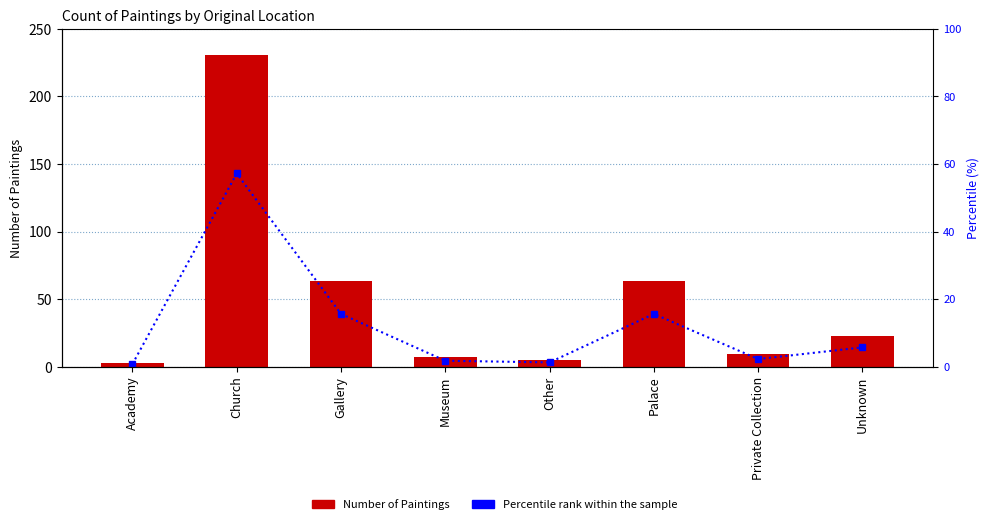

Which category has the highest value in the Number of Paintings series?

Church